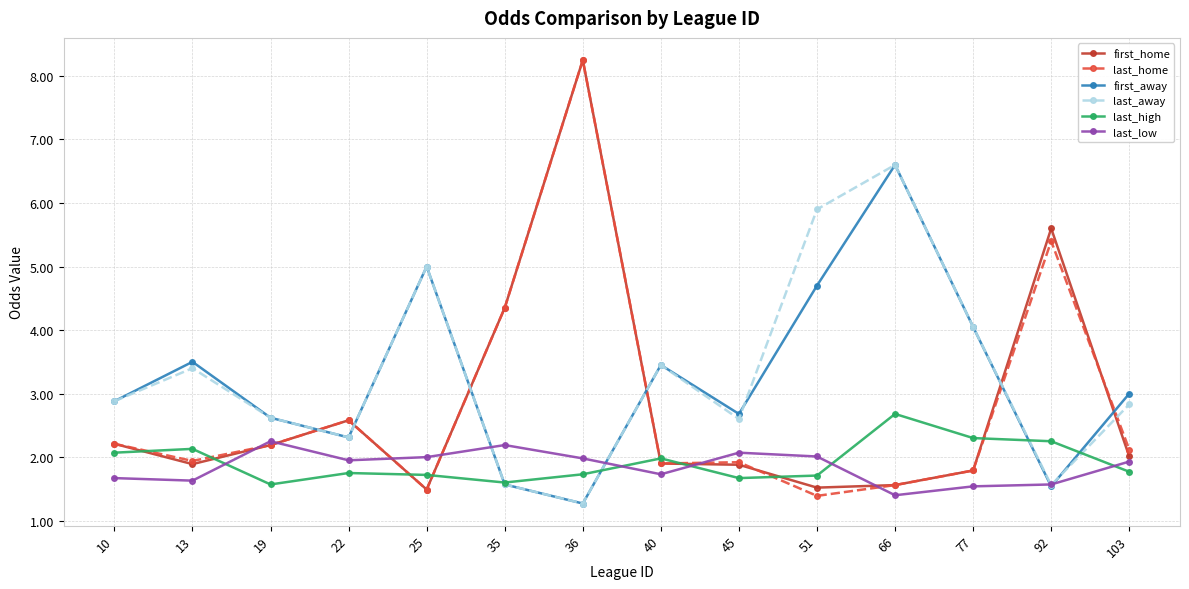

What is the total value across all series at 66?

20.4